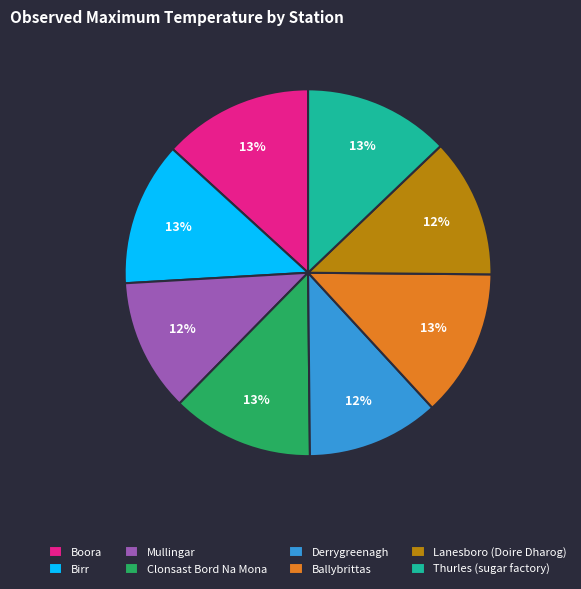

To the nearest percent, what is the combined percentage of Lanesboro (Doire Dharog) and Thurles (sugar factory)?

25%